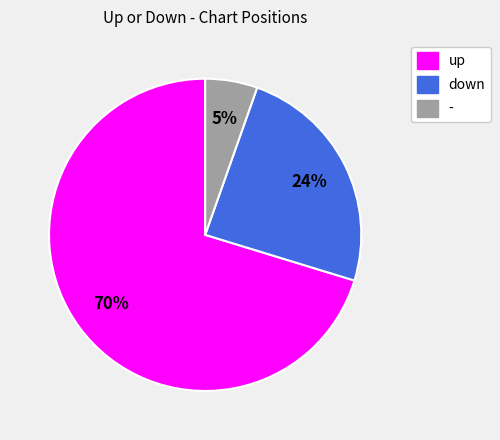

Between down and up, which is larger?

up